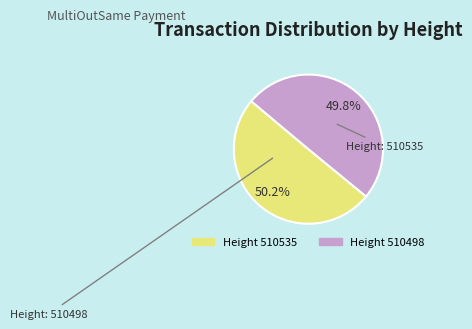

Is there any slice that represents more than half of the pie?

Yes